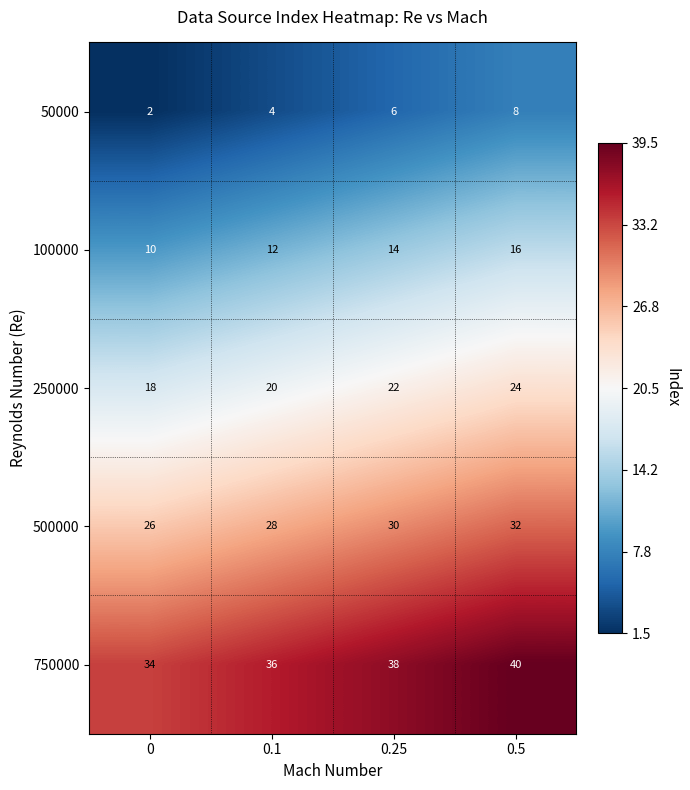

At which category does the chart reach its peak across all series?

0.5